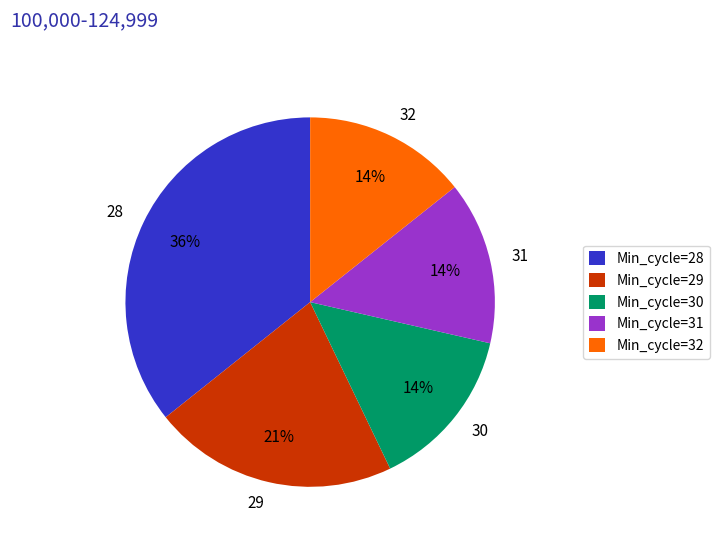

To the nearest percent, what percentage of the pie is 30?

14%